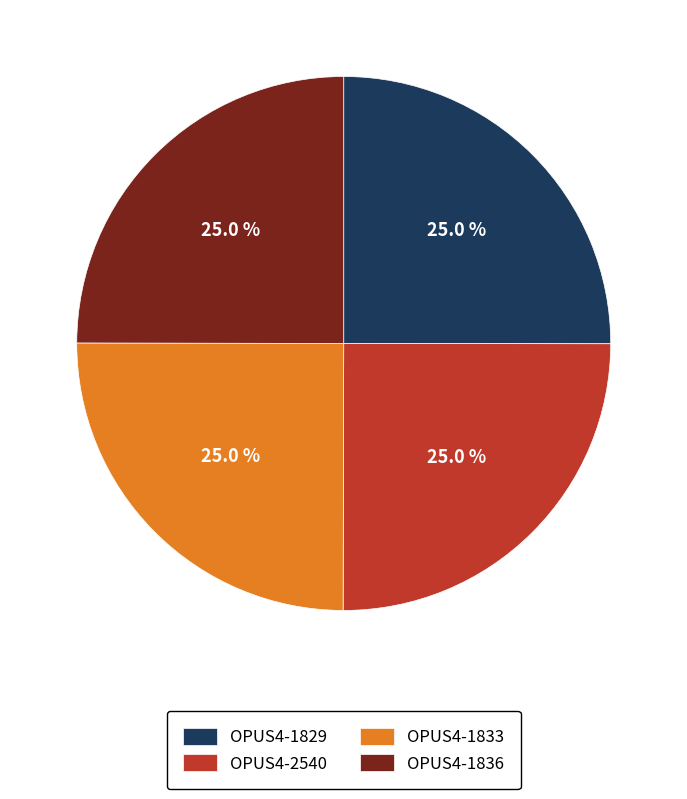

Does OPUS4-1833 account for over 50% of the chart?

No